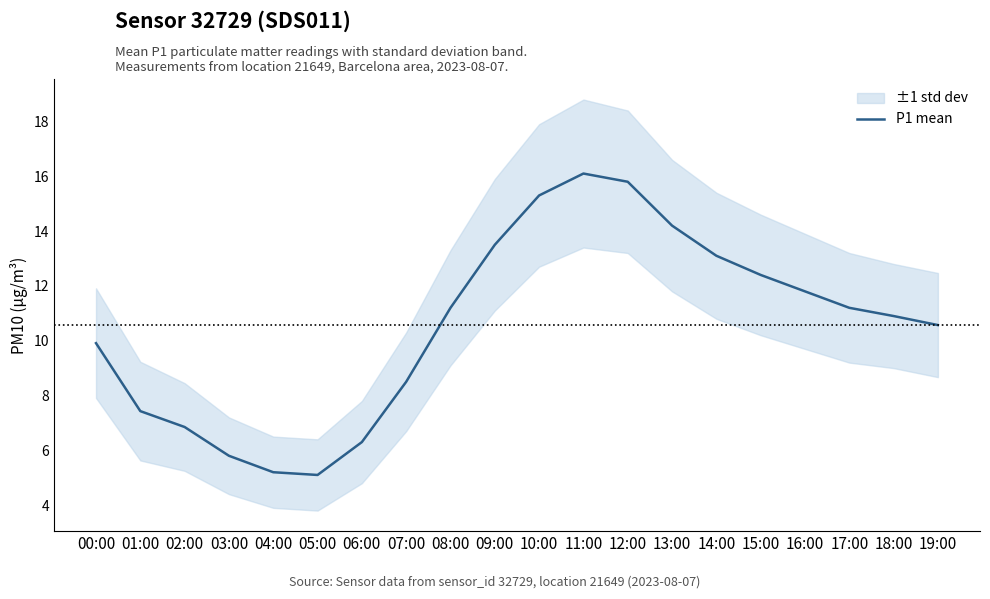

Rank the categories by value from lowest to highest.

05:00, 04:00, 03:00, 06:00, 02:00, 01:00, 07:00, 00:00, 19:00, 18:00, 08:00, 17:00, 16:00, 15:00, 14:00, 09:00, 13:00, 10:00, 12:00, 11:00